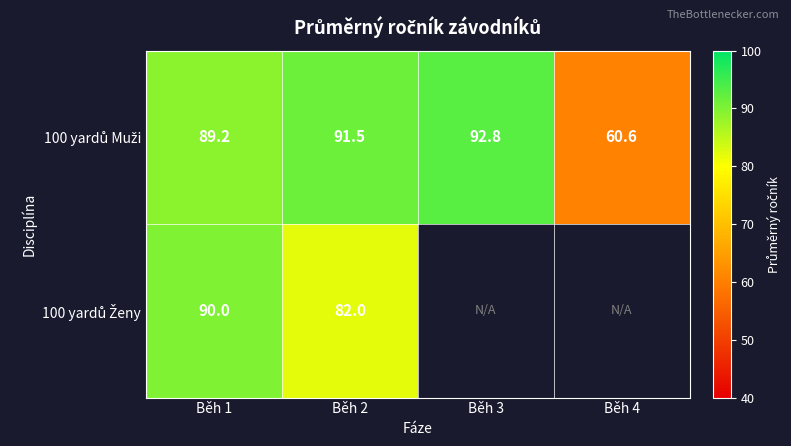

Which series has the largest range (max minus min)?

100 yardů Muži